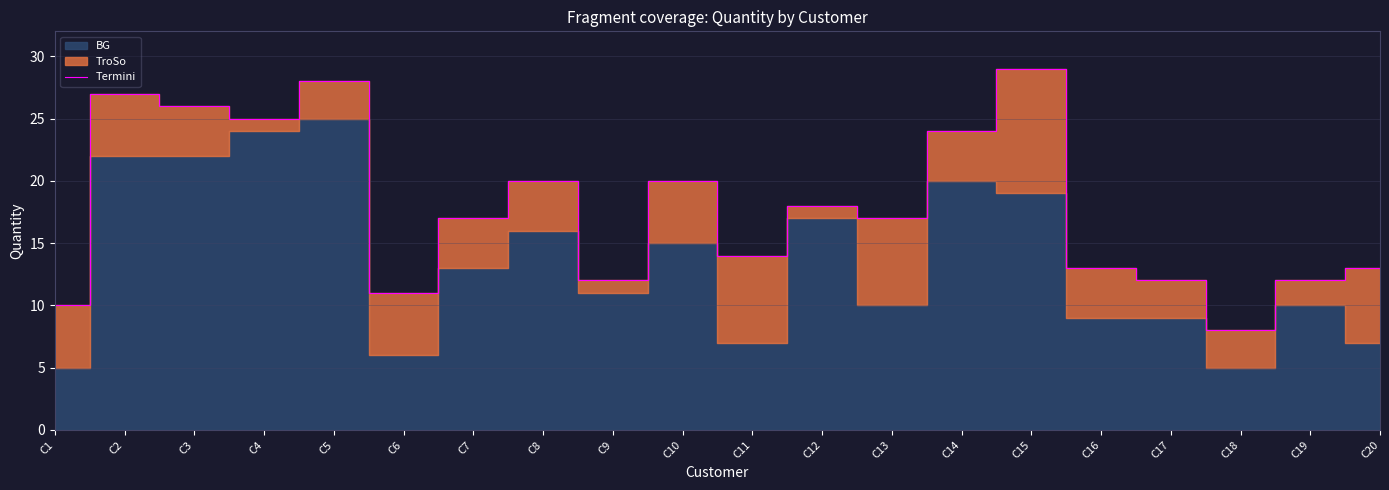

Rank the categories by value from highest to lowest.

C15, C5, C2, C3, C4, C14, C8, C10, C12, C7, C13, C11, C16, C20, C9, C17, C19, C6, C1, C18